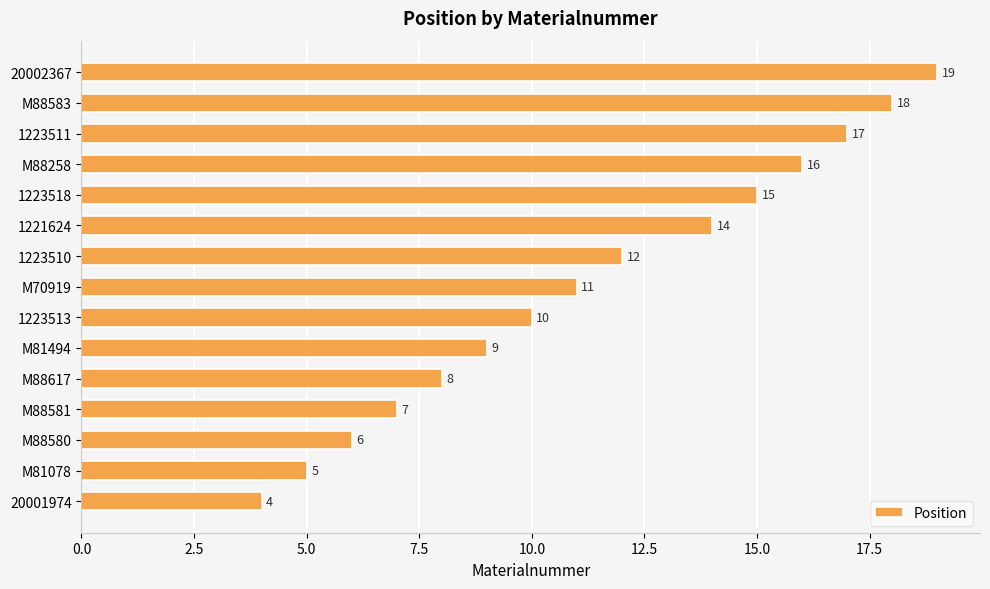

What is the average value?

11